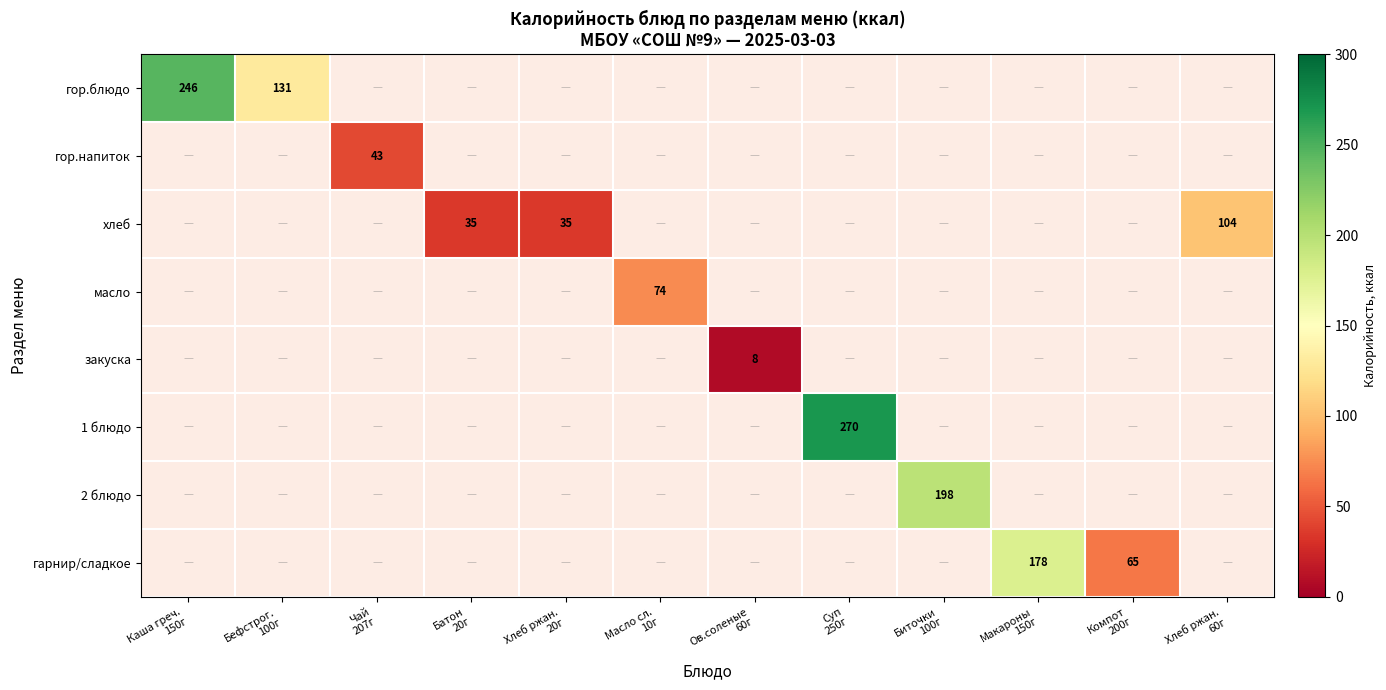

The value of гор.напиток at Батон 20г is 1.5. True or false?

False